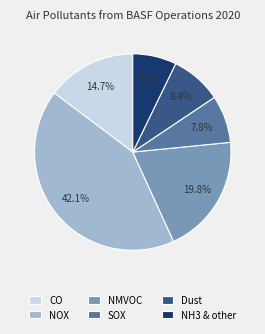

To the nearest percent, what is the difference between the Dust and SOX slice percentages?

1%